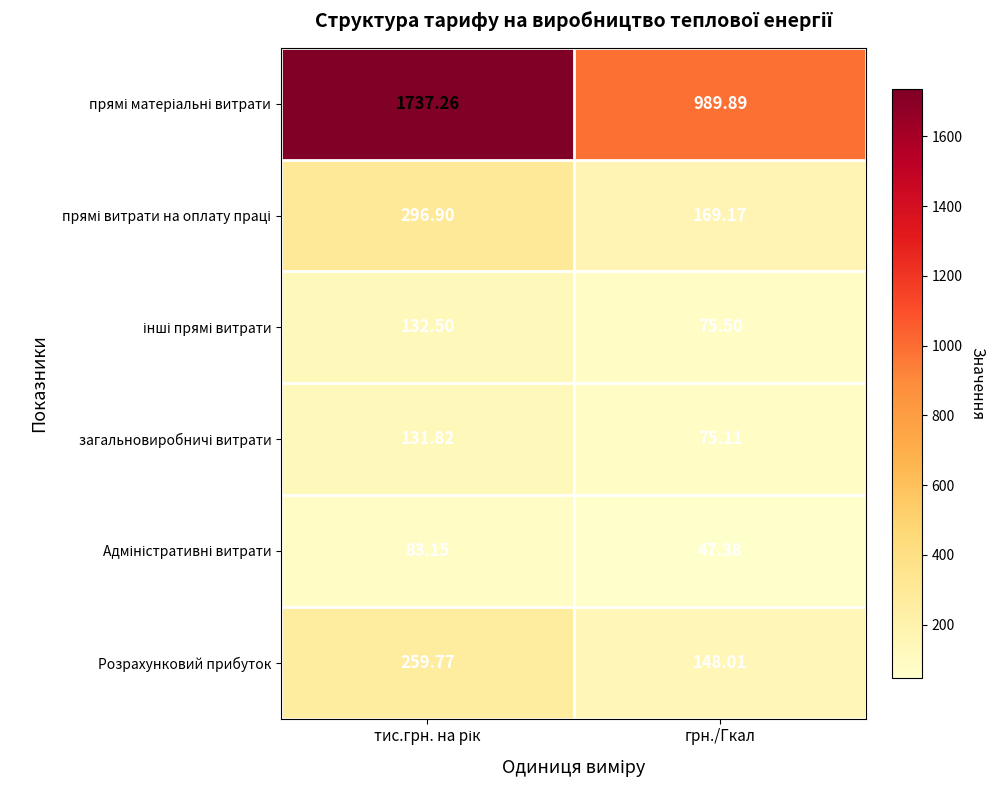

At which label is Розрахунковий прибуток closest to 203?

грн./Гкал